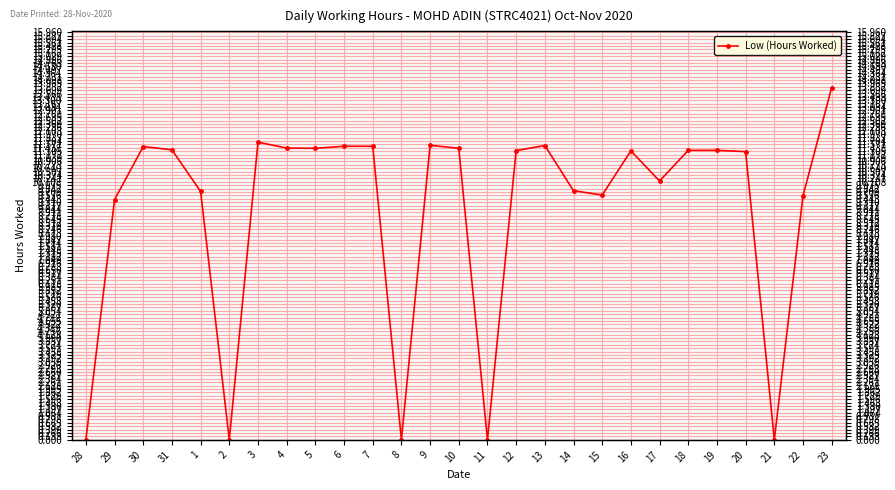

What is the change in value from 17 to 19?

+1.2